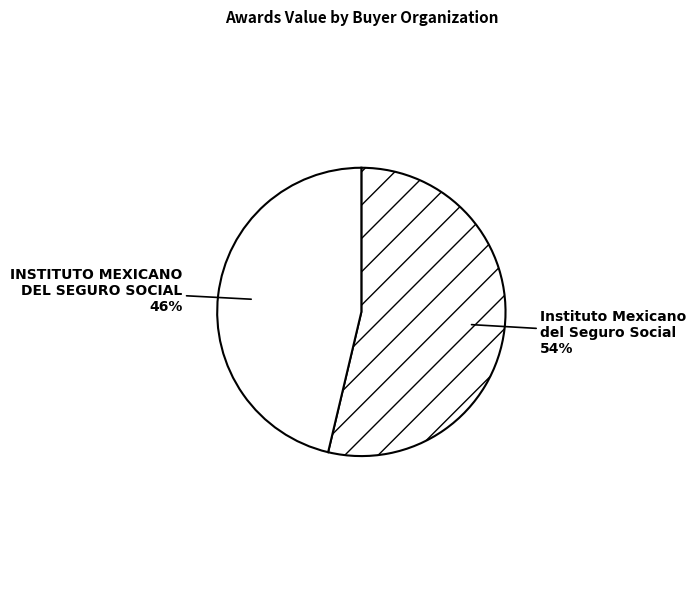

How many segments does this pie chart have?

2